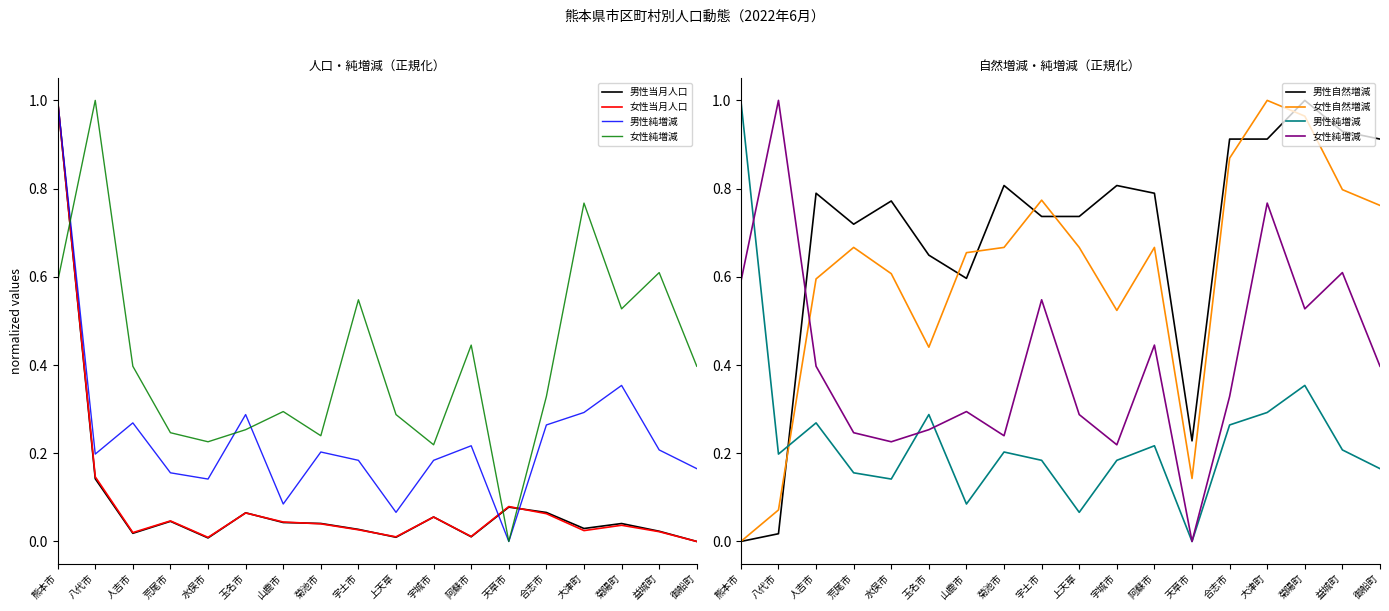

True or false: 男性自然増減 has more than 1 points higher than both neighbors.

True